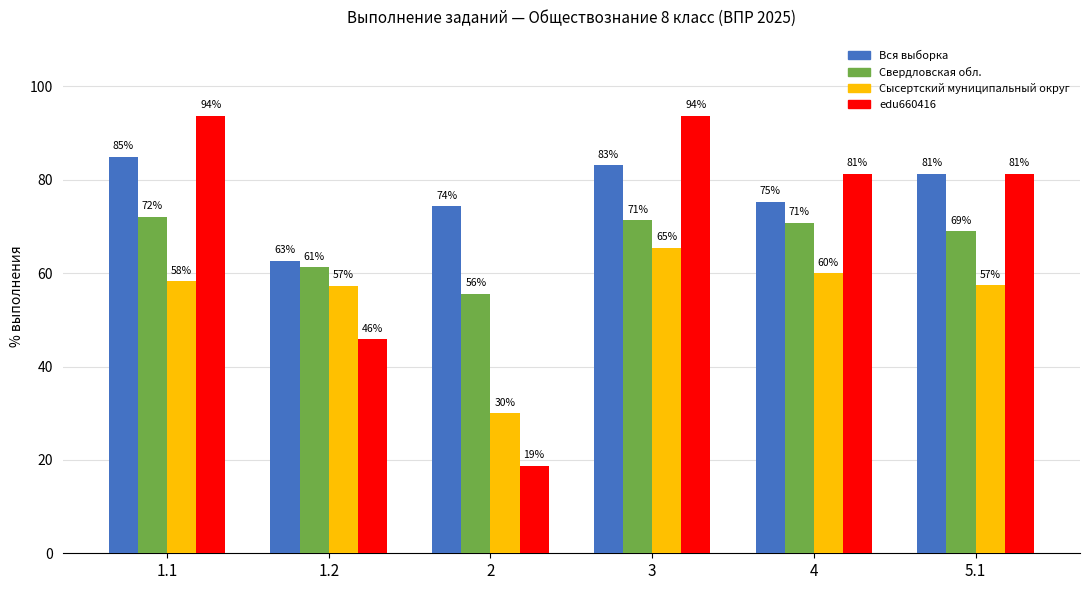

Where does the Сысертский муниципальный округ series first go above 58?

1.1